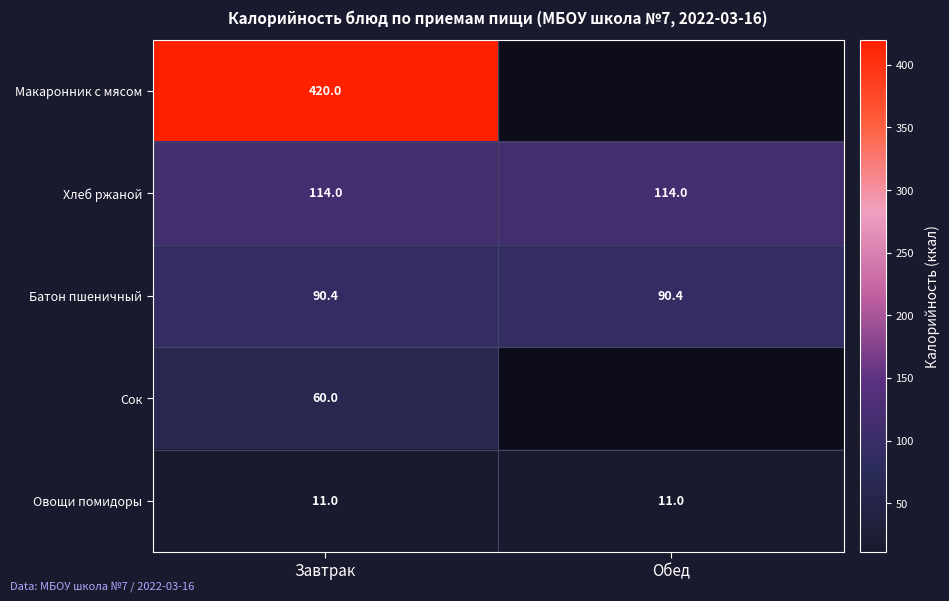

True or false: Хлеб ржаной has a value of 114.0 at Завтрак.

True